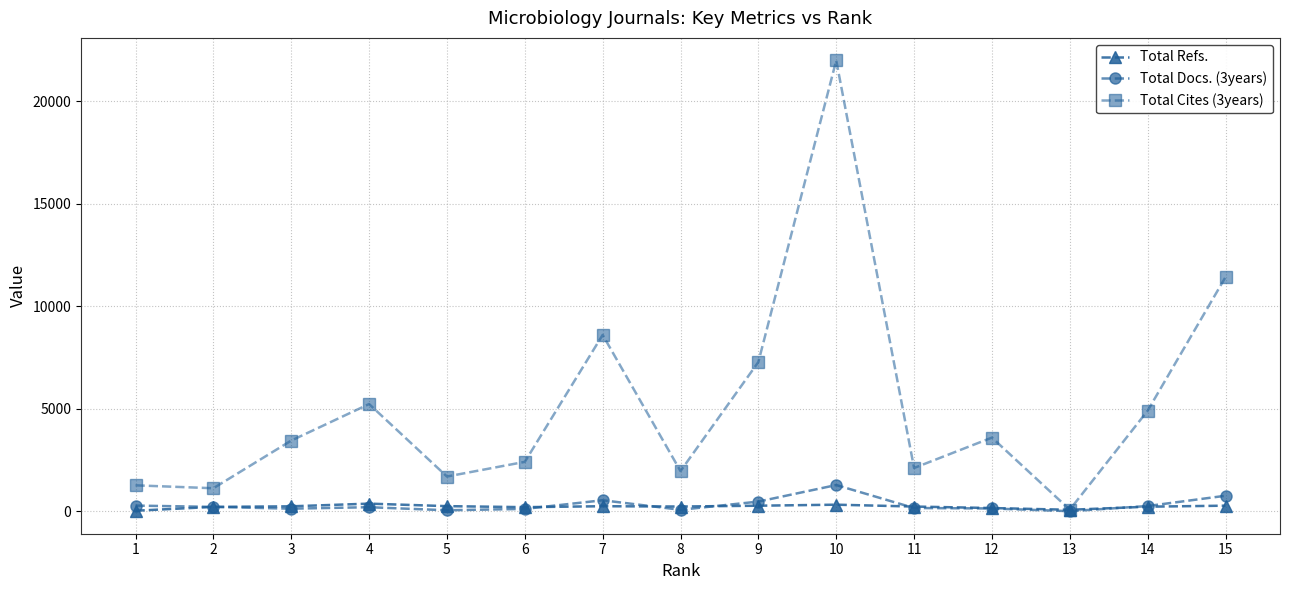

Which series has the widest spread of values?

Total Cites (3years)